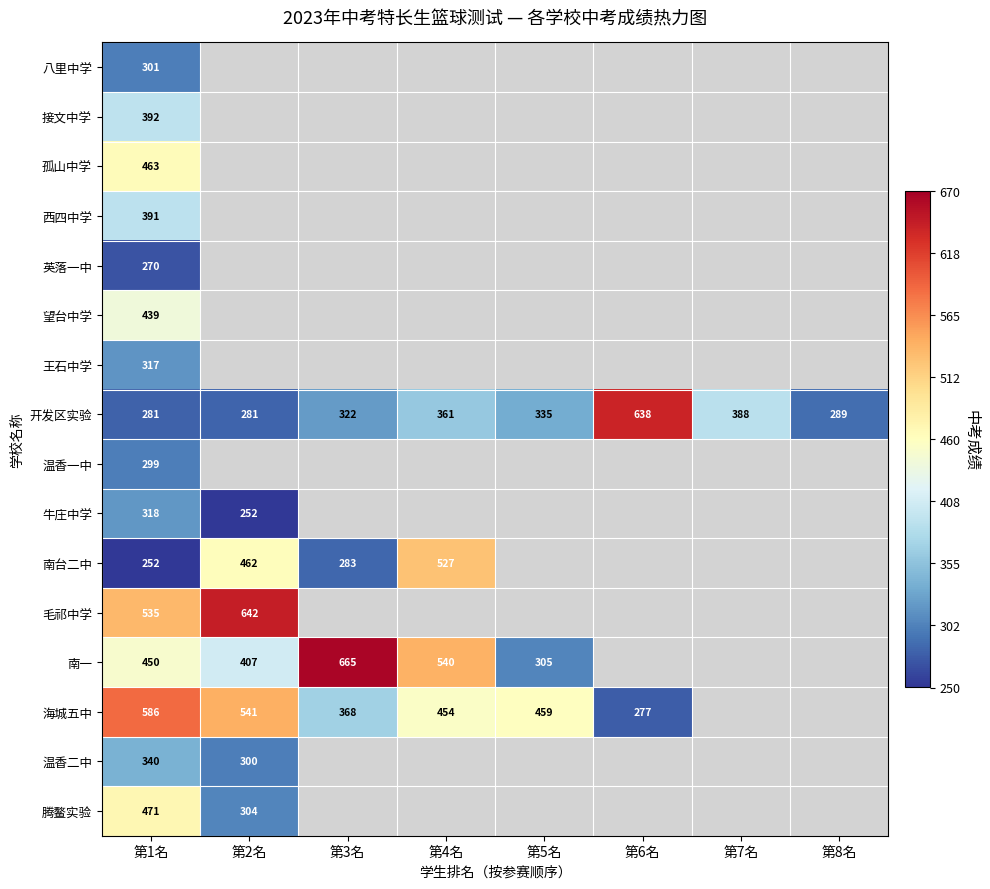

At how many categories does at least one series exceed 445?

6